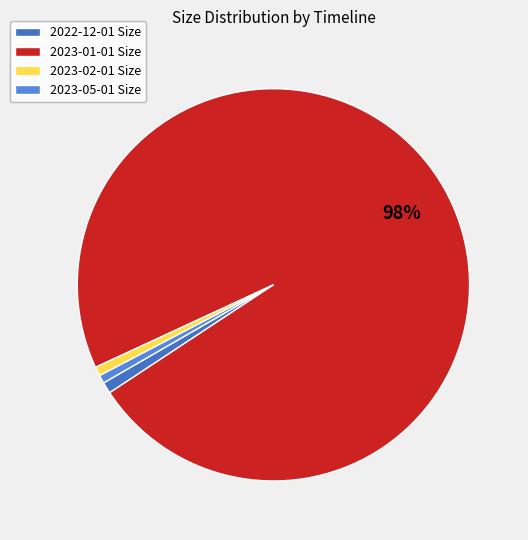

To the nearest percent, what is the difference between the largest and smallest slice percentages?

97%